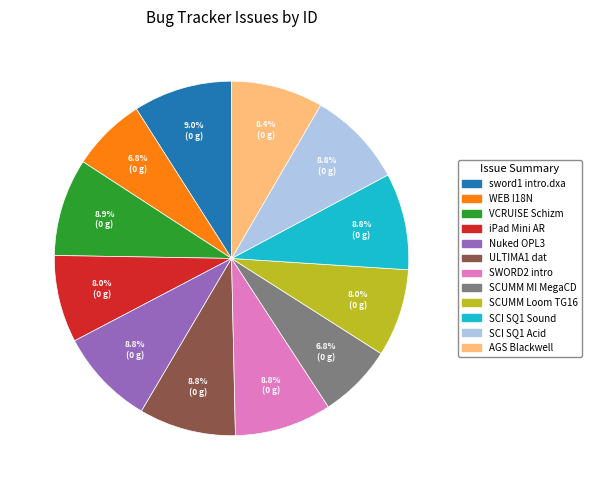

Does any single category account for the majority?

No